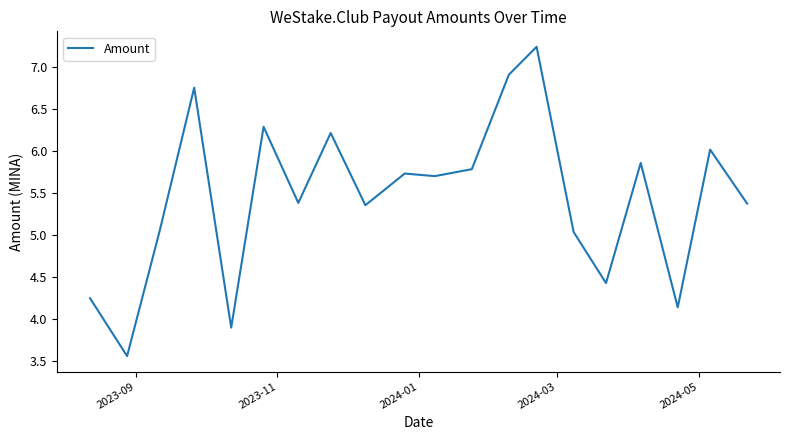

What is the difference between the maximum and minimum values?

3.7